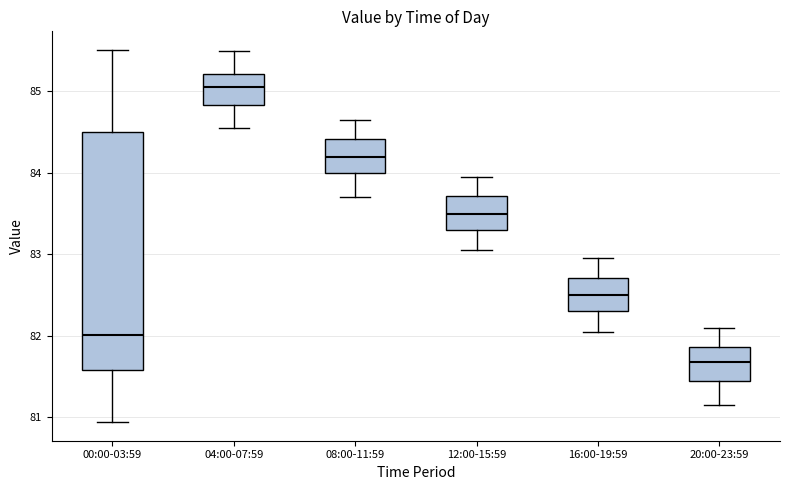

Which box's median line is the lowest?

20:00-23:59